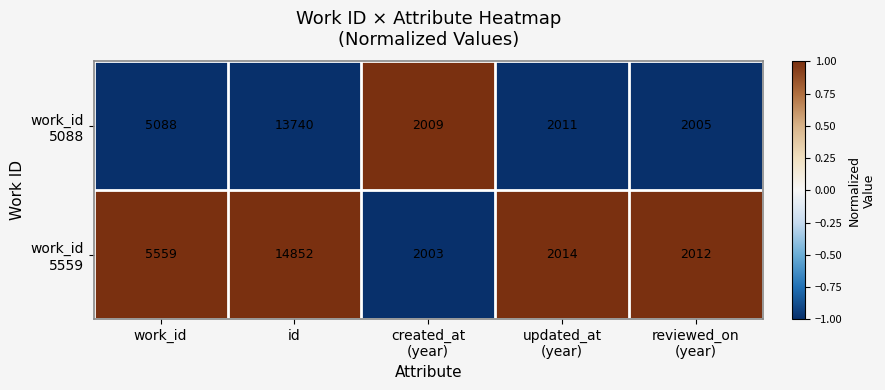

What is the total value across all series at work_id?

10647